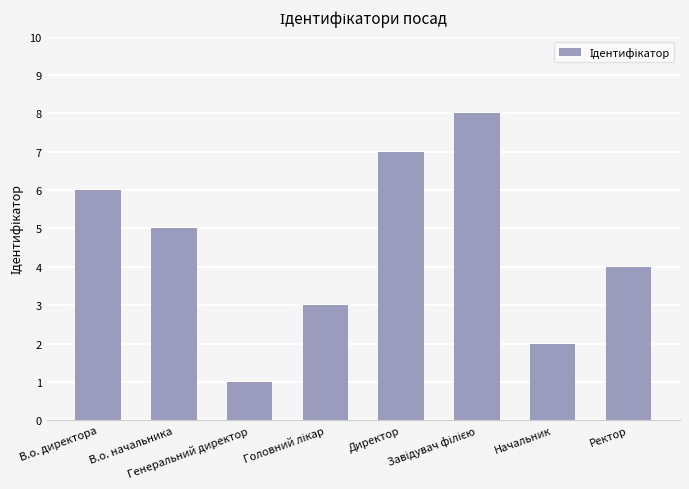

Is it true that the value at В.о. начальника is 3?

False